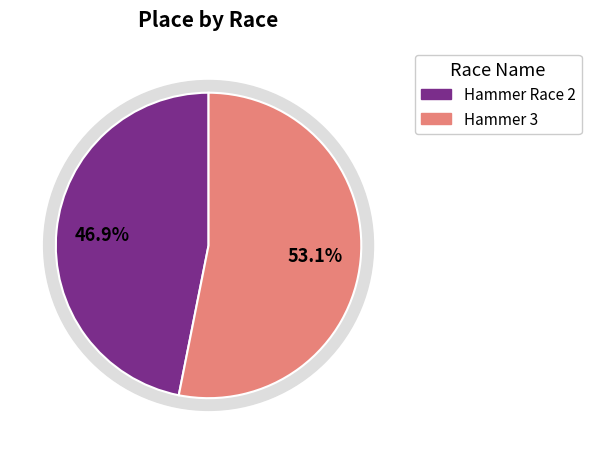

Rank the categories by value from highest to lowest.

Hammer 3, Hammer Race 2